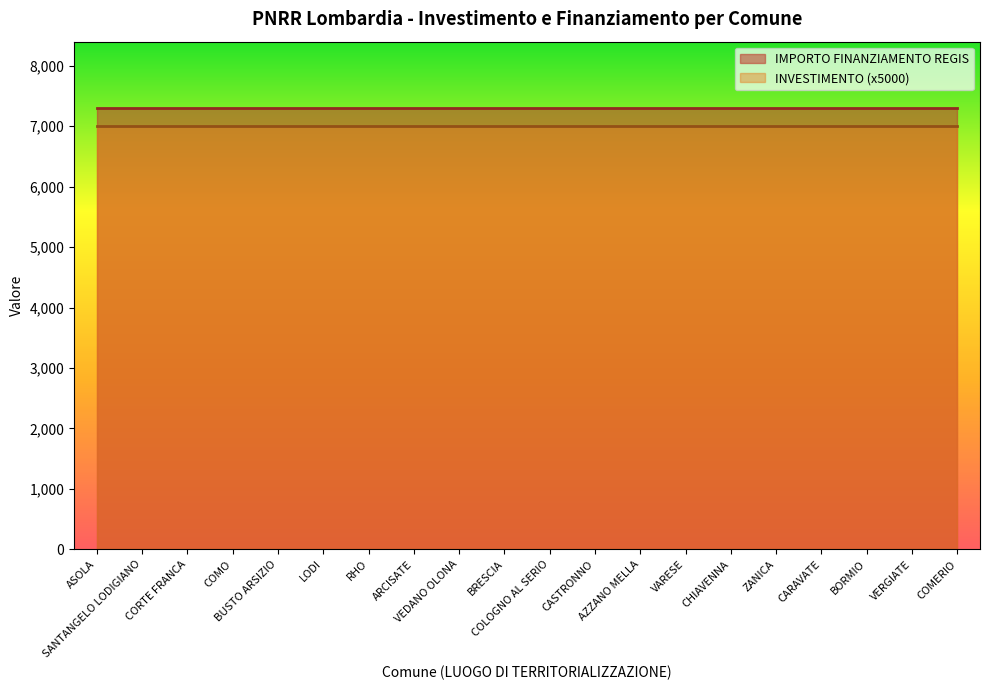

Reading right to left, transcribe all the data shown in this chart.

INVESTIMENTO: COMERIO=1.4	VERGIATE=1.4	BORMIO=1.4	CARAVATE=1.4	ZANICA=1.4	CHIAVENNA=1.4	VARESE=1.4	AZZANO MELLA=1.4	CASTRONNO=1.4	COLOGNO AL SERIO=1.4	BRESCIA=1.4	VEDANO OLONA=1.4	ARCISATE=1.4	RHO=1.4	LODI=1.4	BUSTO ARSIZIO=1.4	COMO=1.4	CORTE FRANCA=1.4	SANTANGELO LODIGIANO=1.4	ASOLA=1.4
IMPORTO FINANZIAMENTO REGIS: COMERIO=7301.0	VERGIATE=7301.0	BORMIO=7301.0	CARAVATE=7301.0	ZANICA=7301.0	CHIAVENNA=7301.0	VARESE=7301.0	AZZANO MELLA=7301.0	CASTRONNO=7301.0	COLOGNO AL SERIO=7301.0	BRESCIA=7301.0	VEDANO OLONA=7301.0	ARCISATE=7301.0	RHO=7301.0	LODI=7301.0	BUSTO ARSIZIO=7301.0	COMO=7301.0	CORTE FRANCA=7301.0	SANTANGELO LODIGIANO=7301.0	ASOLA=7301.0